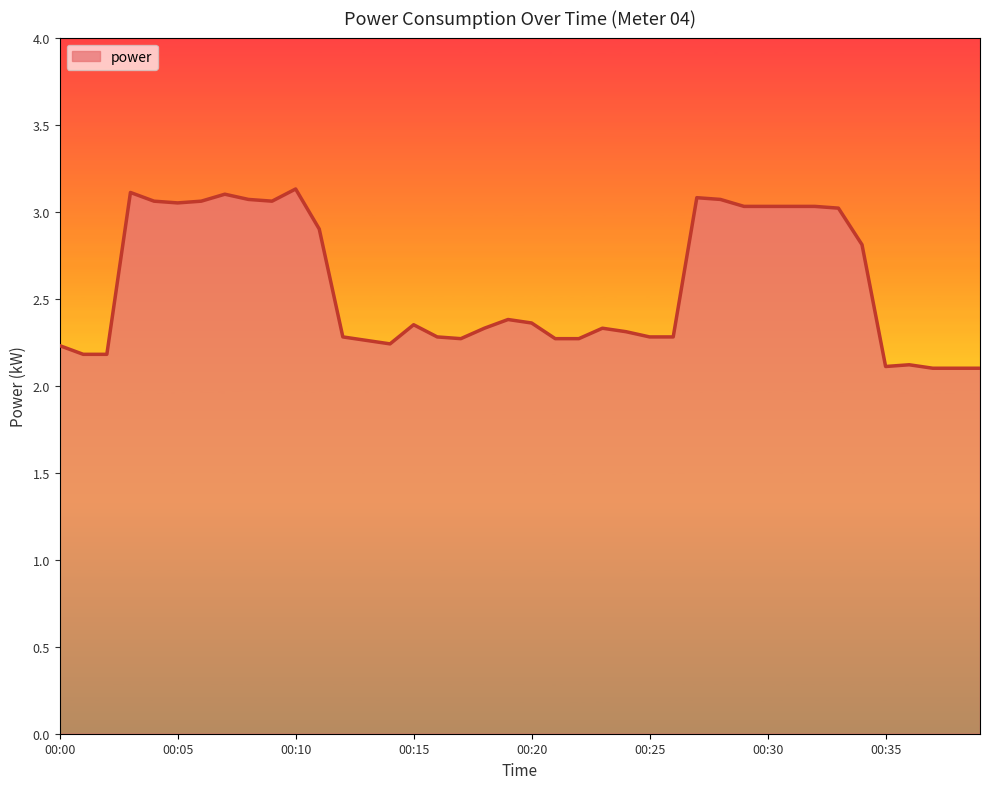

What is the smallest value displayed?

2.1